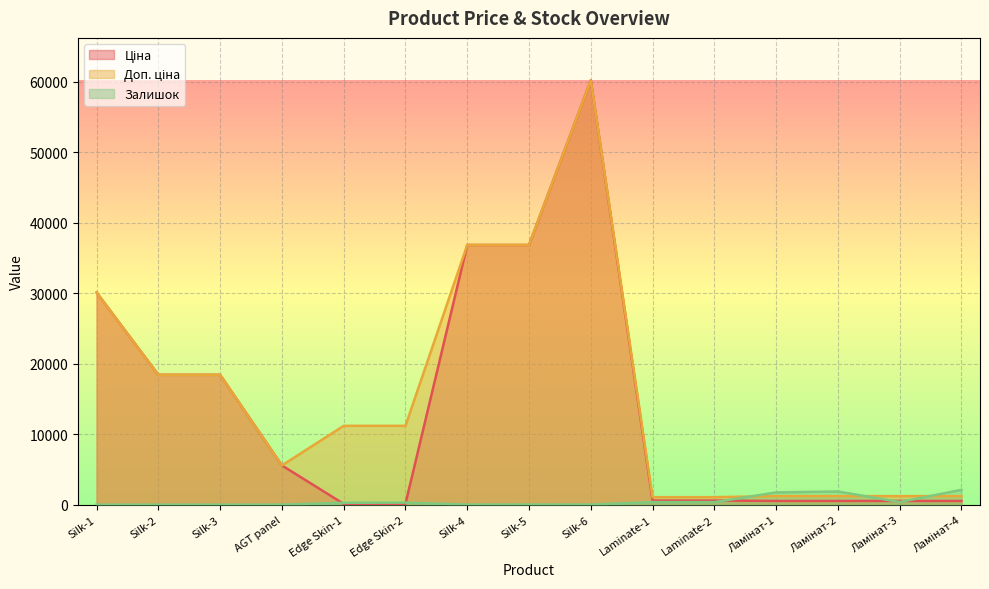

Where is the first local minimum for Залишок?

Silk-4